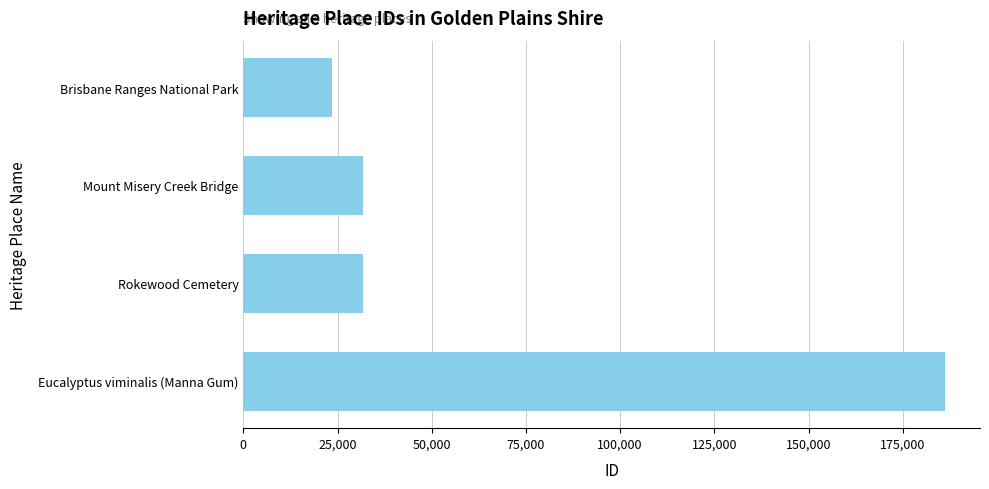

How many distinct data groups are displayed?

1